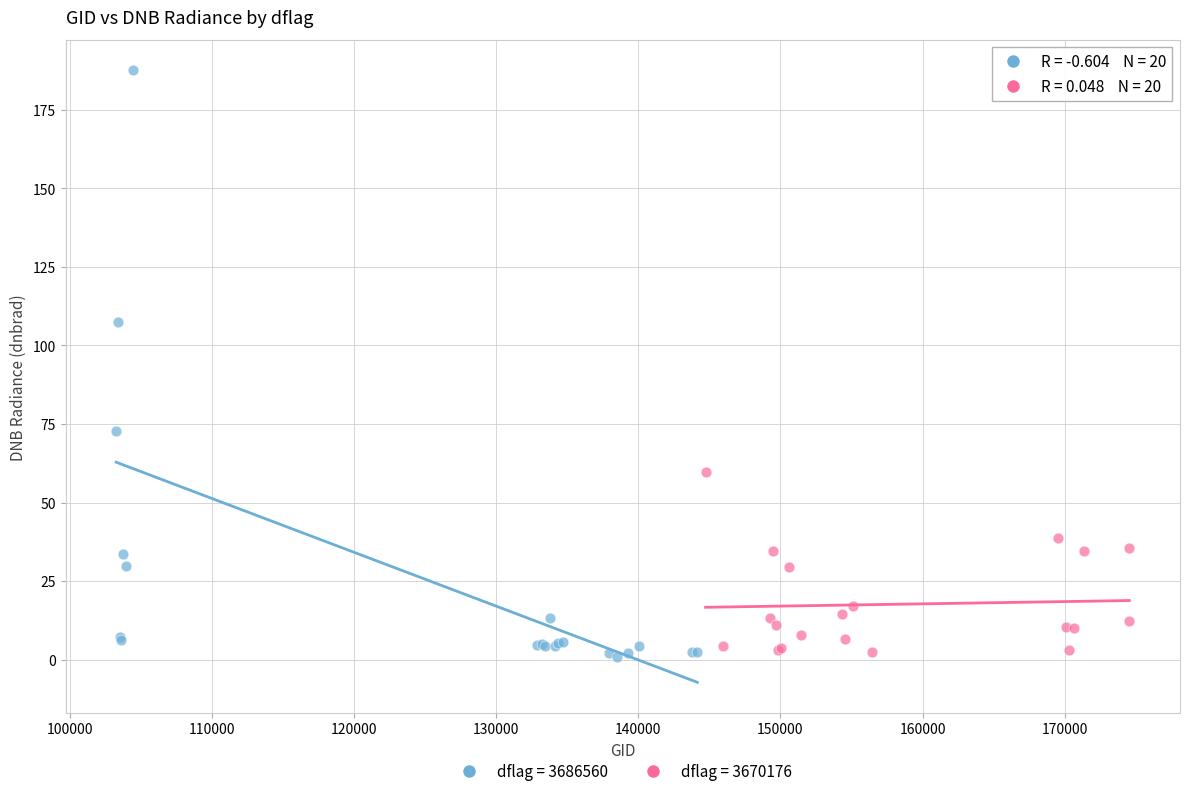

What are all the series names shown in the legend?

dflag = 3686560, dflag = 3670176